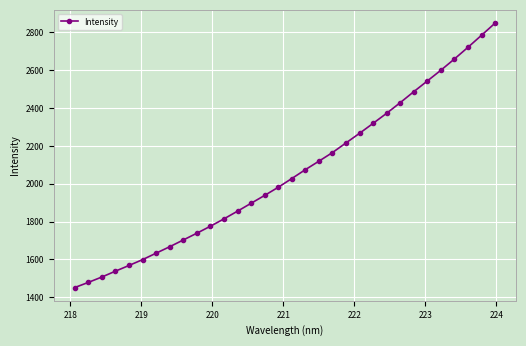

What is the sum of all values?

65777.3